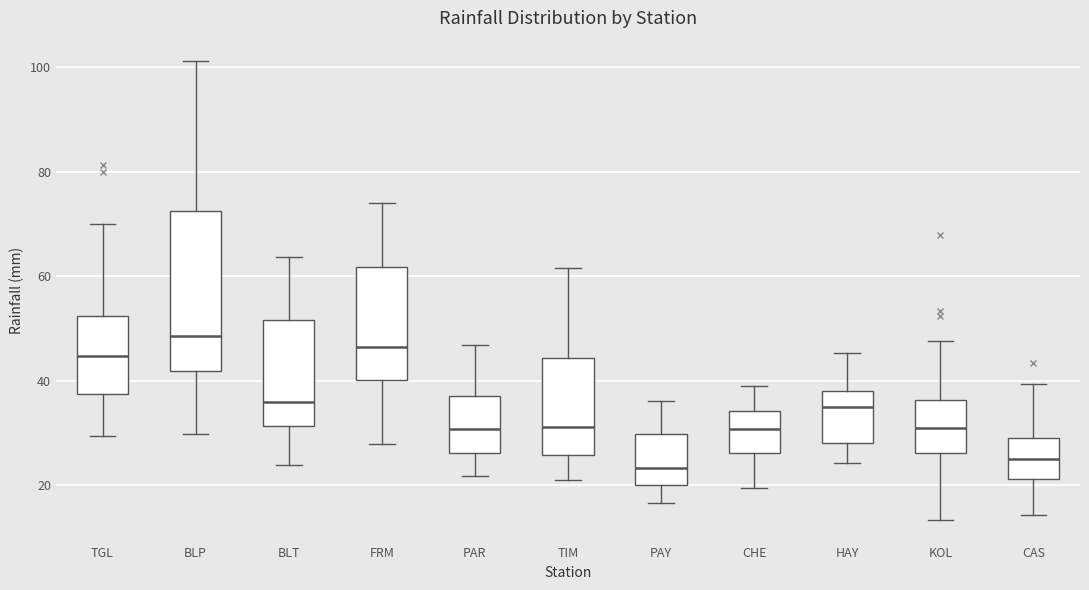

Which box's median line is the highest?

BLP